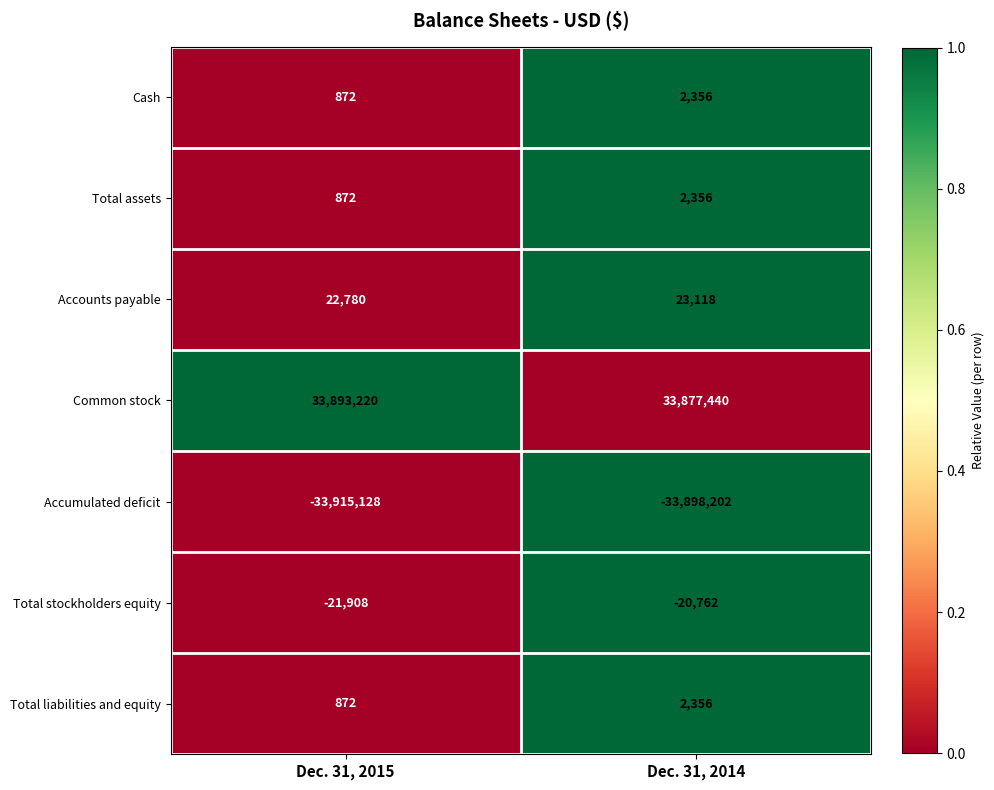

At how many categories does at least one series exceed 0?

2